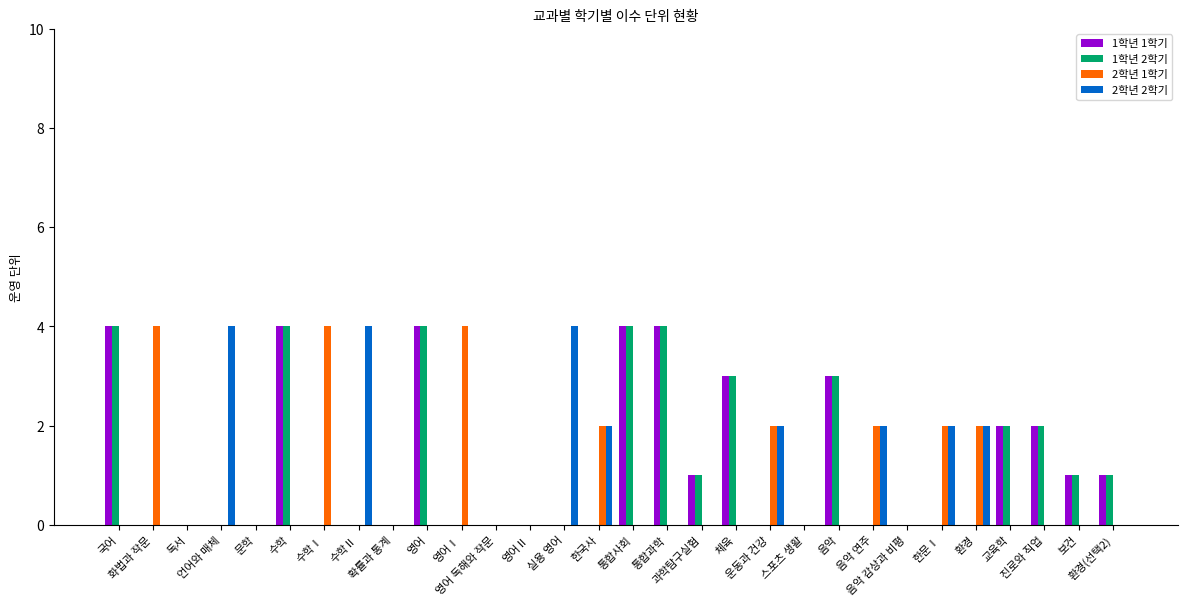

How many groups of bars are there?

30